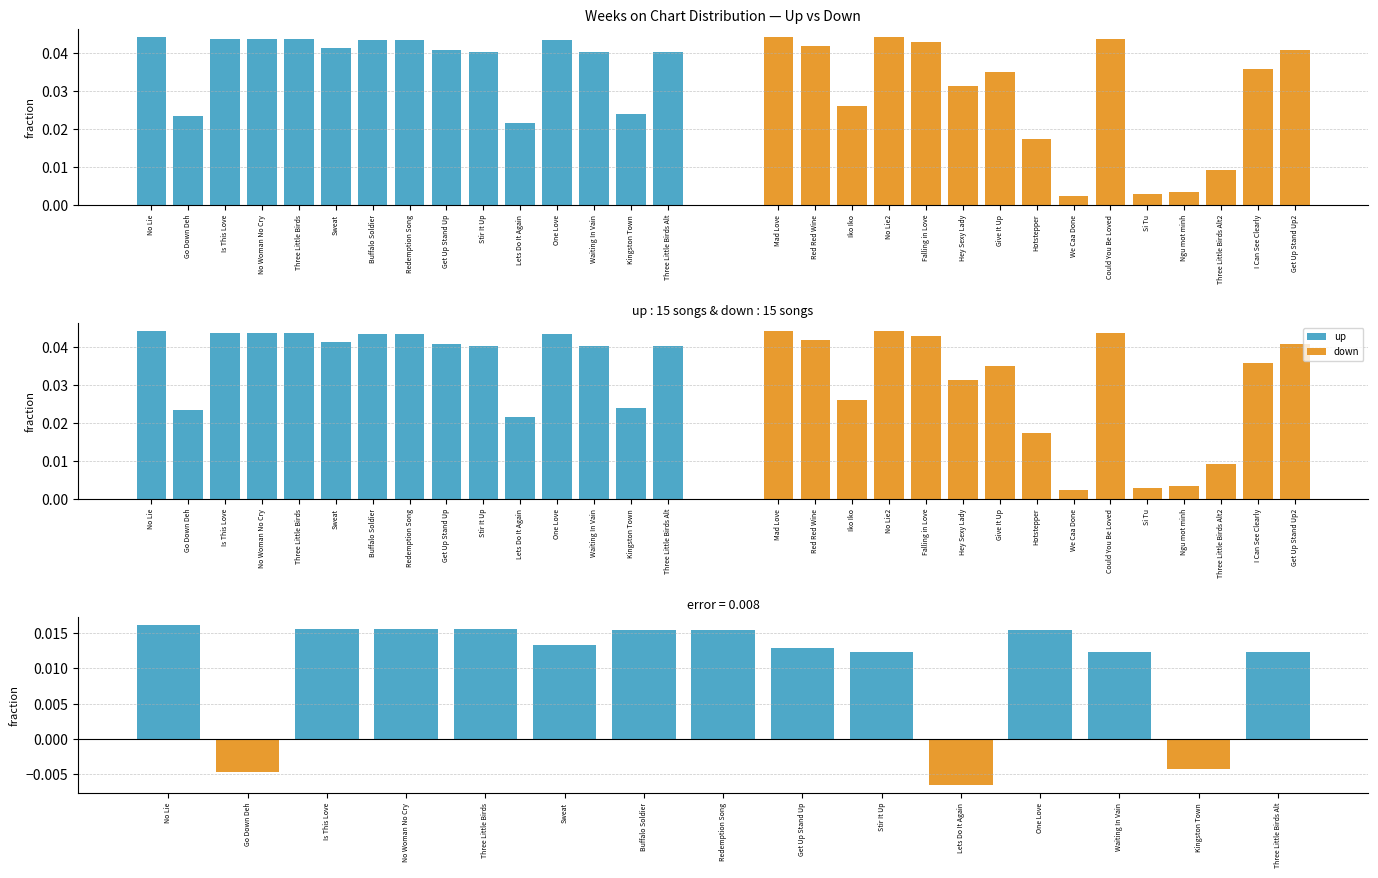

Which series changed the most between Go Down Deh and Get Up Stand Up?

down